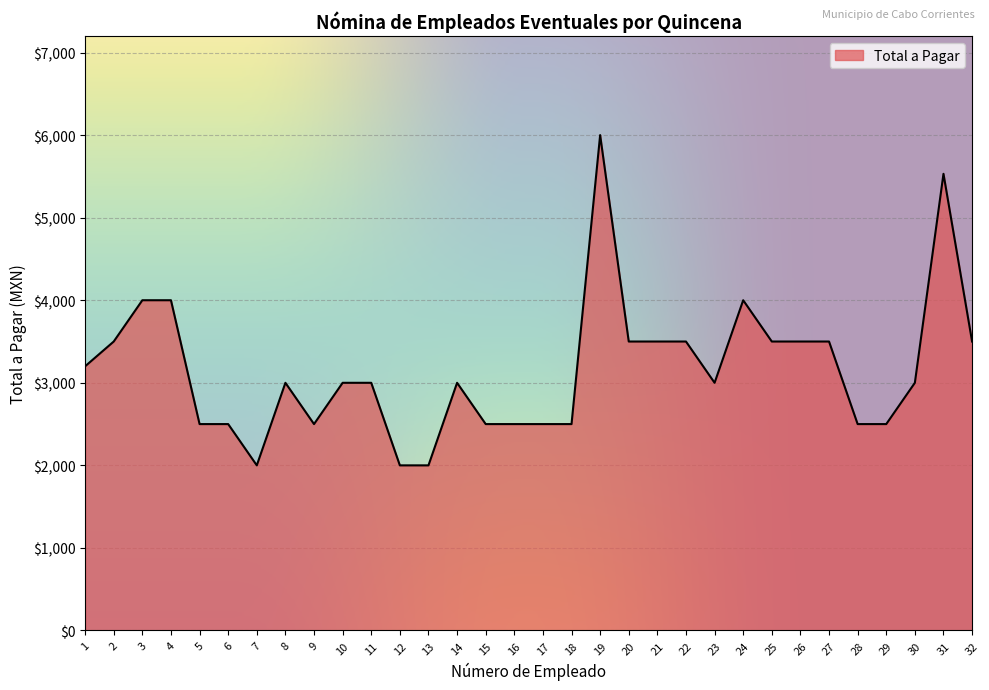

What is the minimum value shown in the chart?

2000